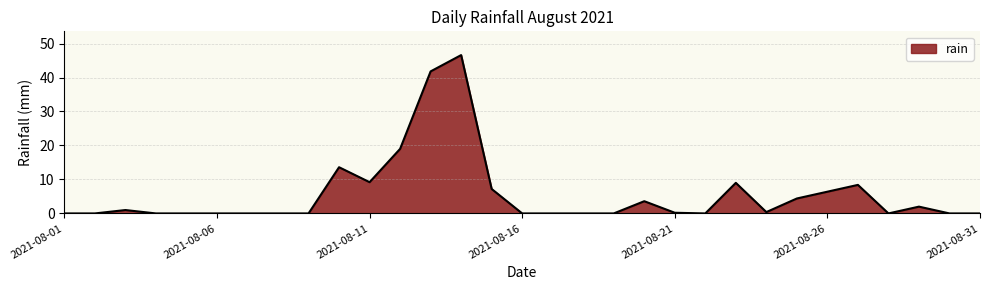

What is the difference between the maximum and minimum values?

46.6